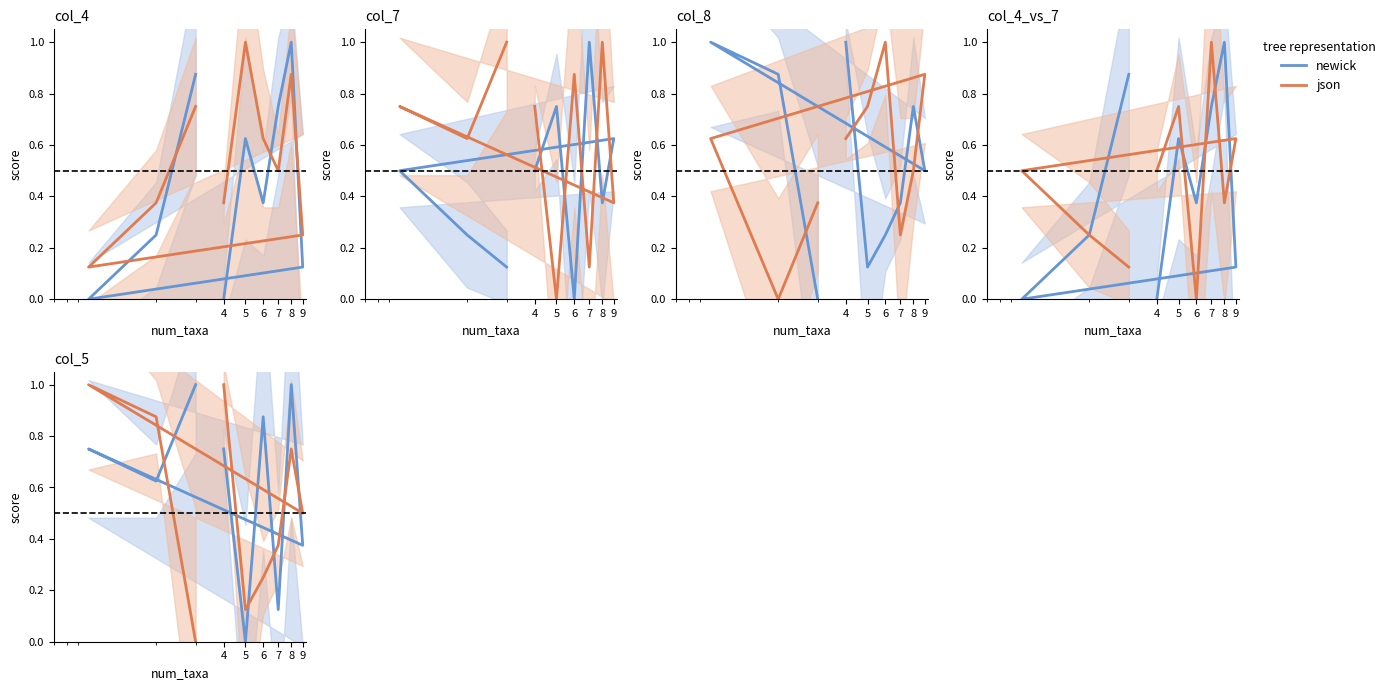

What is the label of the 8th point from the left?

7